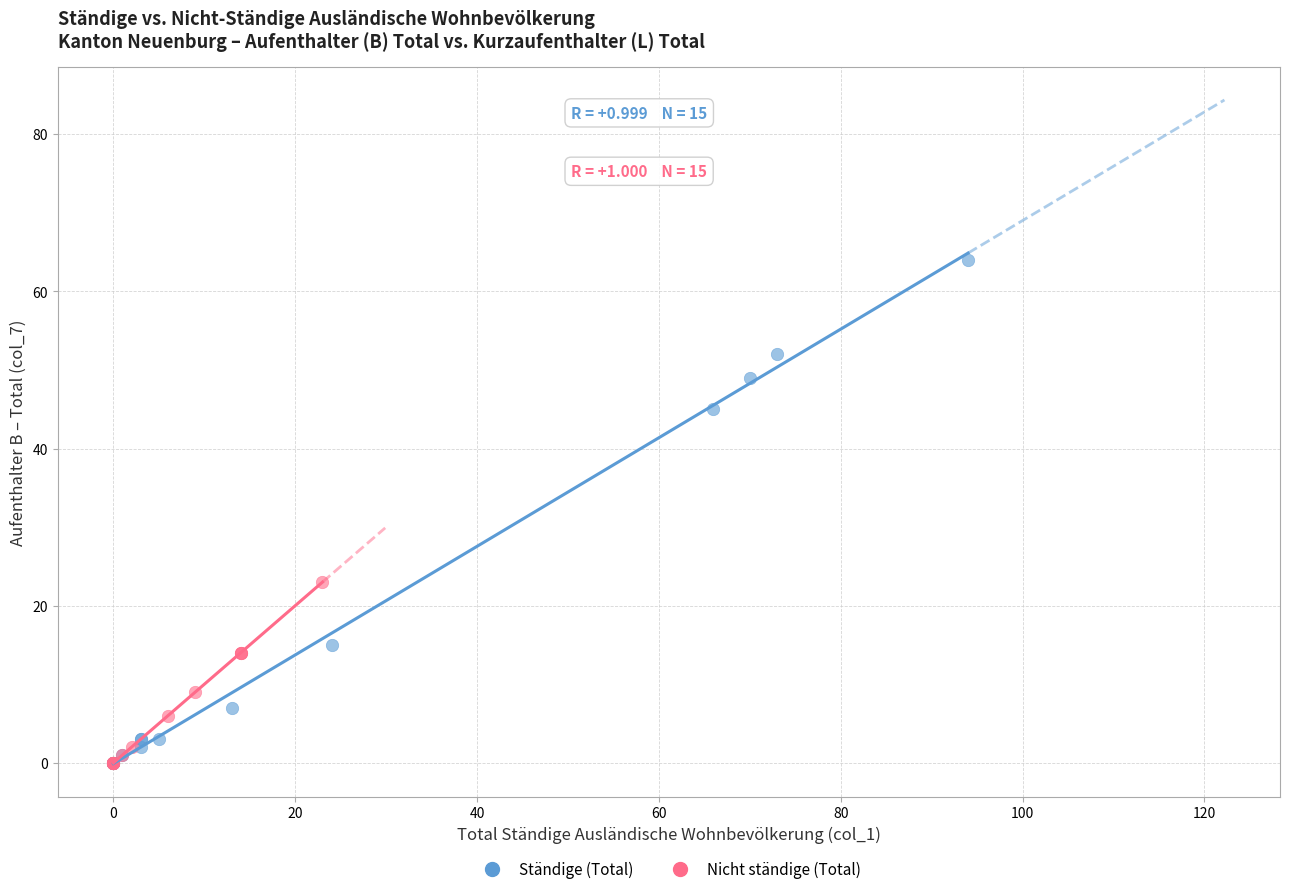

Which series contains the highest Y value?

Ständige (Total)